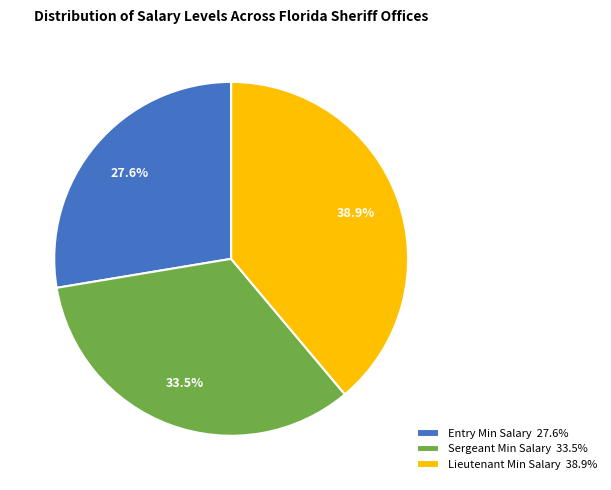

Count the number of slices in the pie.

3